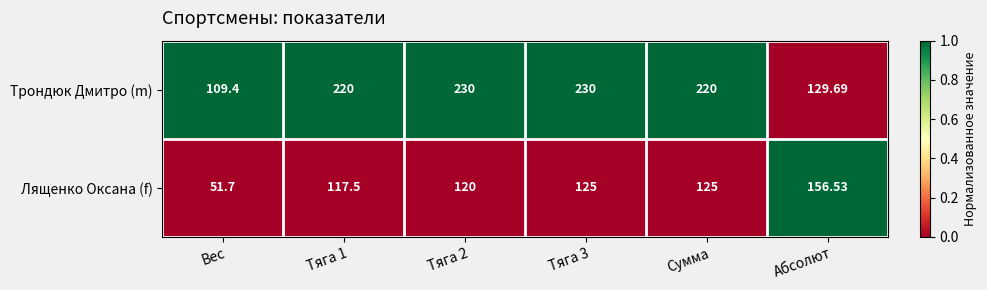

Rank the series by their average value, from lowest to highest.

Лященко Оксана (f), Трондюк Дмитро (m)